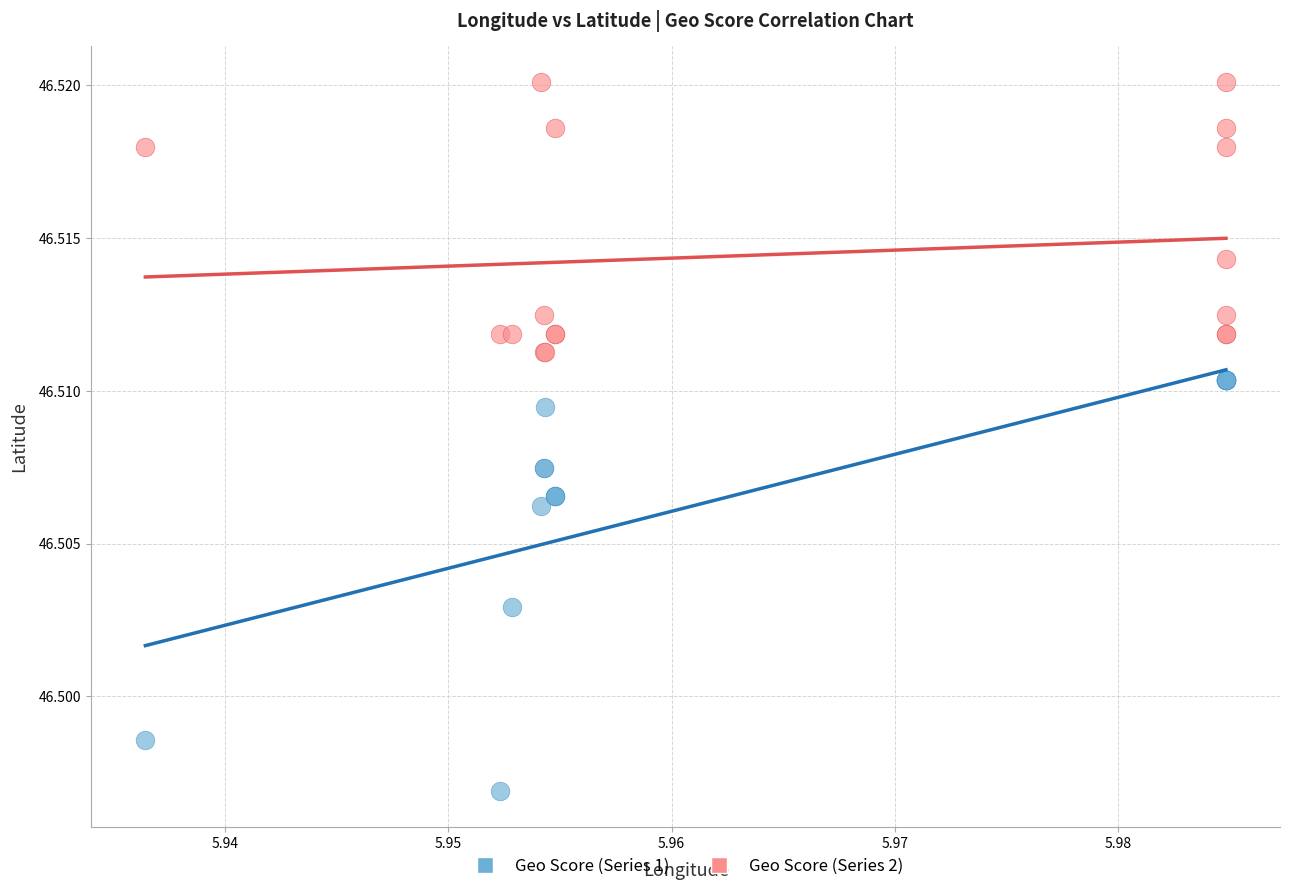

Which series has the largest Y range (max minus min)?

Geo Score (Series 1)